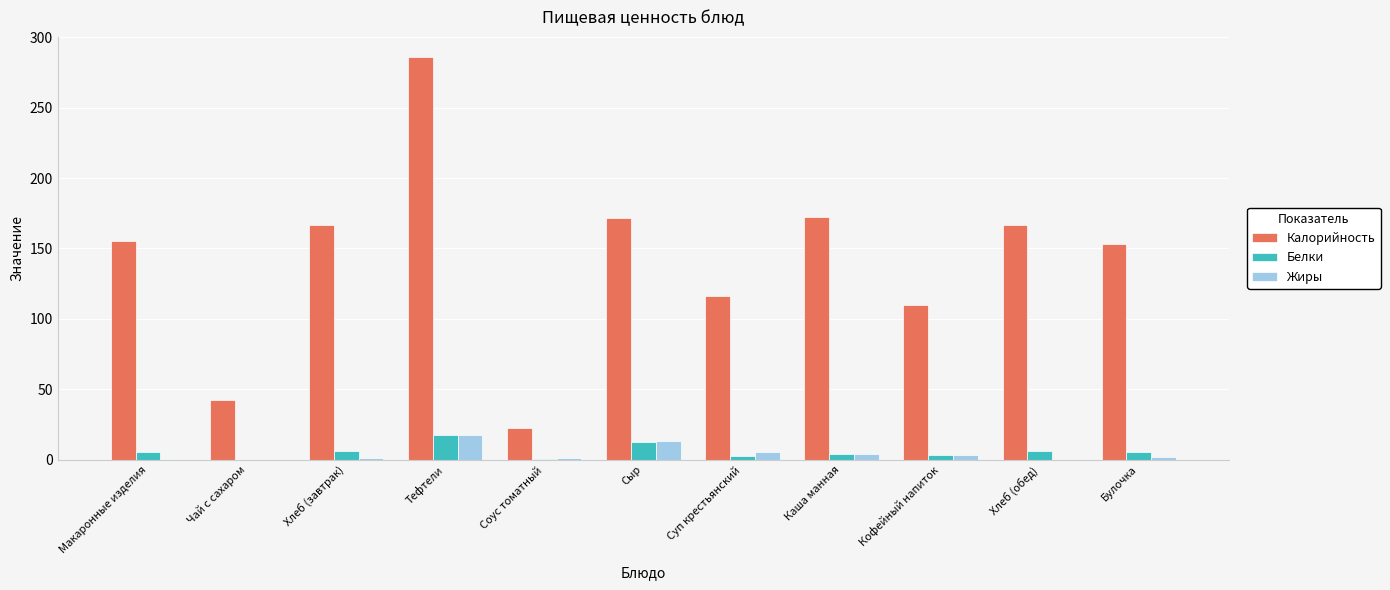

The value of Калорийность at Тефтели is 474.3. True or false?

False